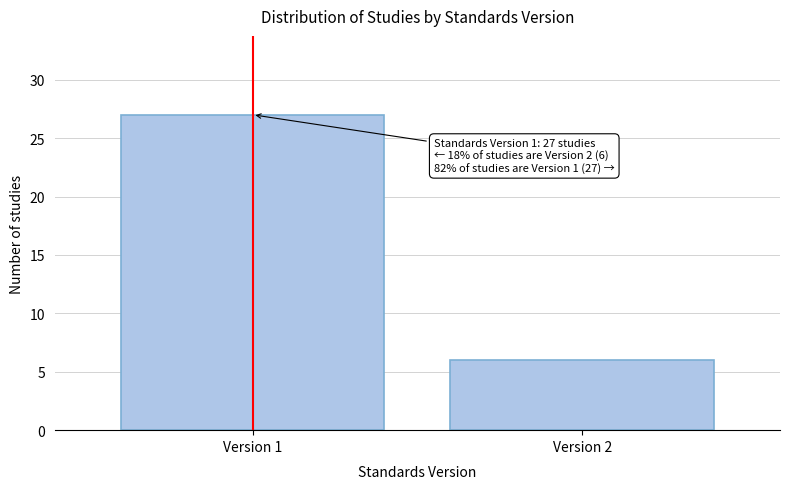

Reading right to left, extract all data points from this chart.

Version 2=6	Version 1=27